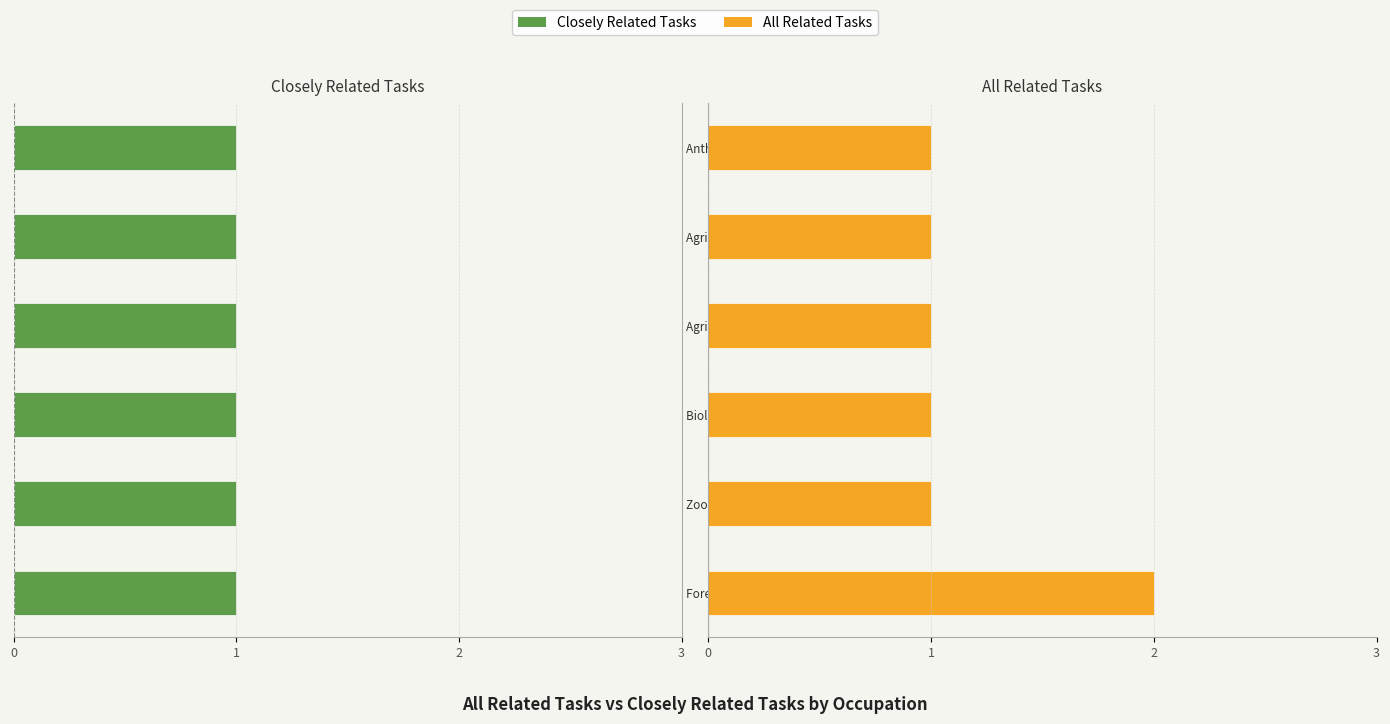

What are all the series names shown in the legend?

Closely Related Tasks, All Related Tasks